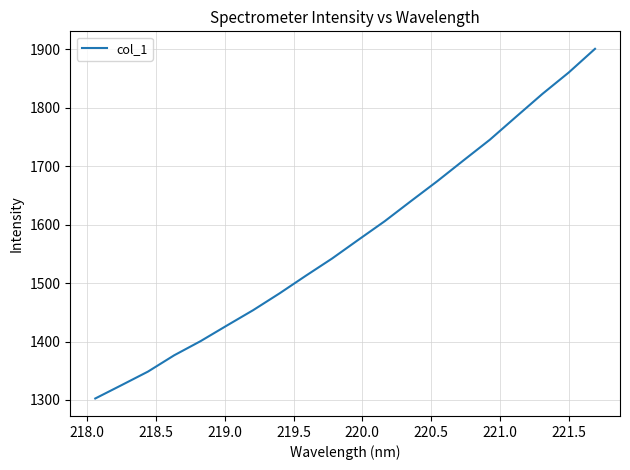

What is the difference between the maximum and minimum values?

598.3